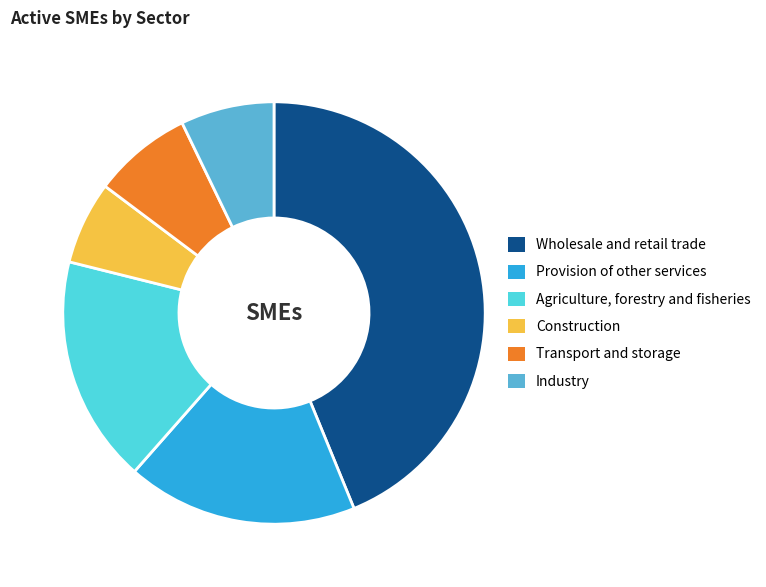

True or false: Provision of other services accounts for 24% of the total.

False